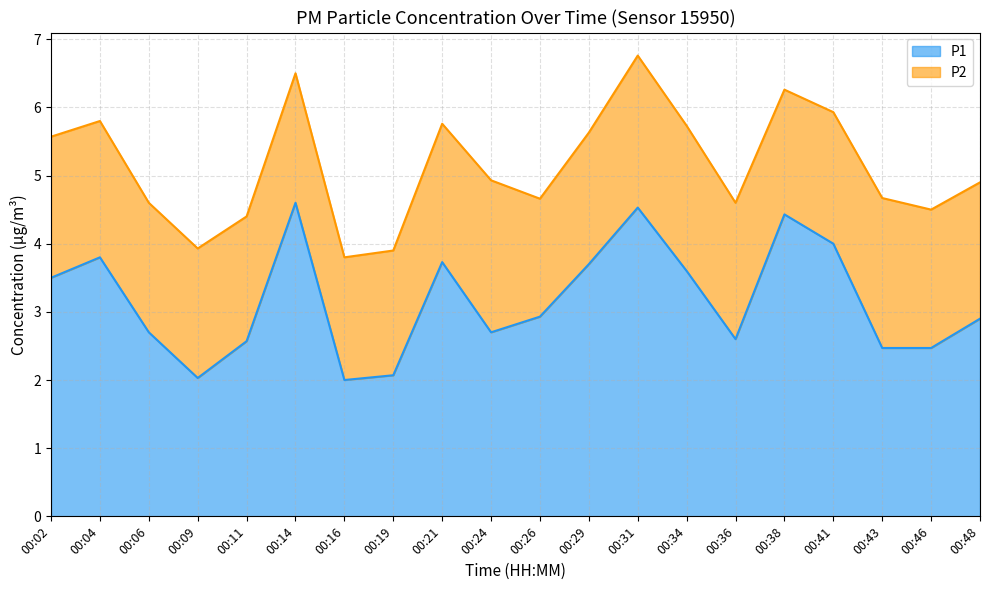

List the labels in order of value, largest first.

00:14, 00:31, 00:38, 00:41, 00:04, 00:21, 00:29, 00:34, 00:02, 00:26, 00:48, 00:06, 00:24, 00:36, 00:11, 00:43, 00:46, 00:19, 00:09, 00:16